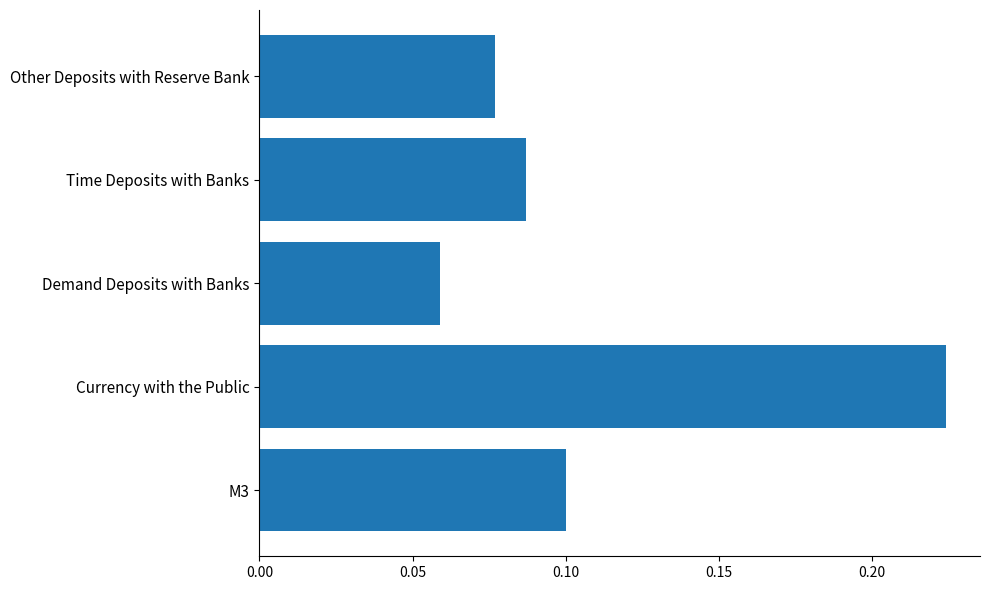

Does the chart contain any negative values?

No